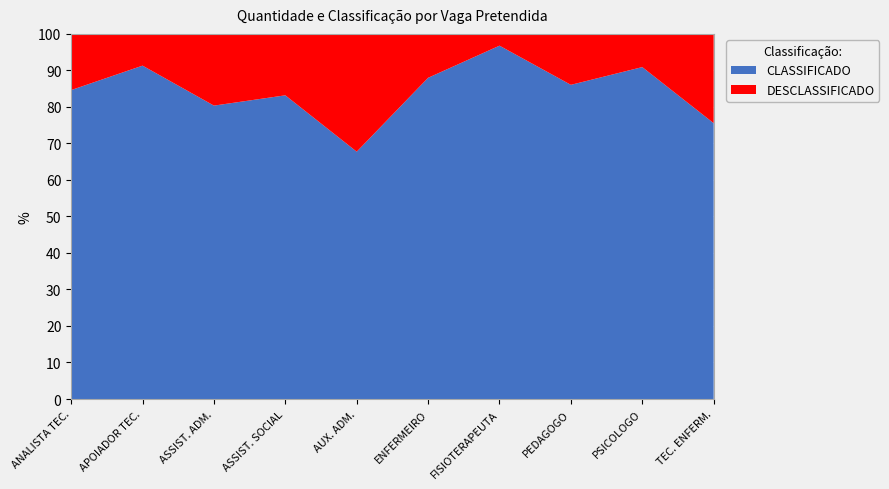

Reading right to left, extract all data points from this chart.

CLASSIFICADO: 68	60	74	30	139	21	89	45	21	11
DESCLASSIFICADO: 22	6	12	1	19	10	18	11	2	2